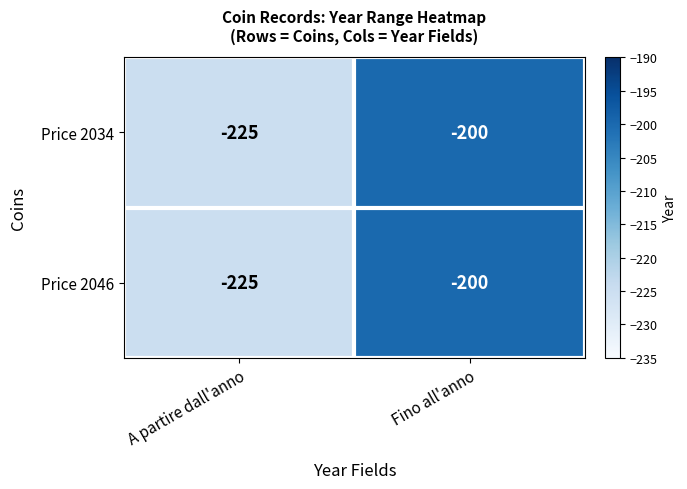

What is the difference between the maximum and minimum values in the Price 2046 series?

25